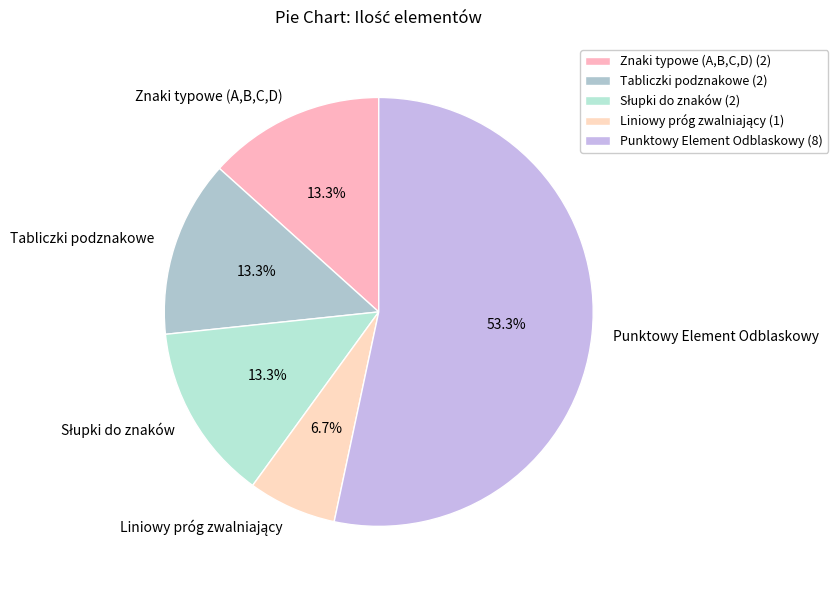

Between Punktowy Element Odblaskowy and Znaki typowe (A,B,C,D), which is larger?

Punktowy Element Odblaskowy